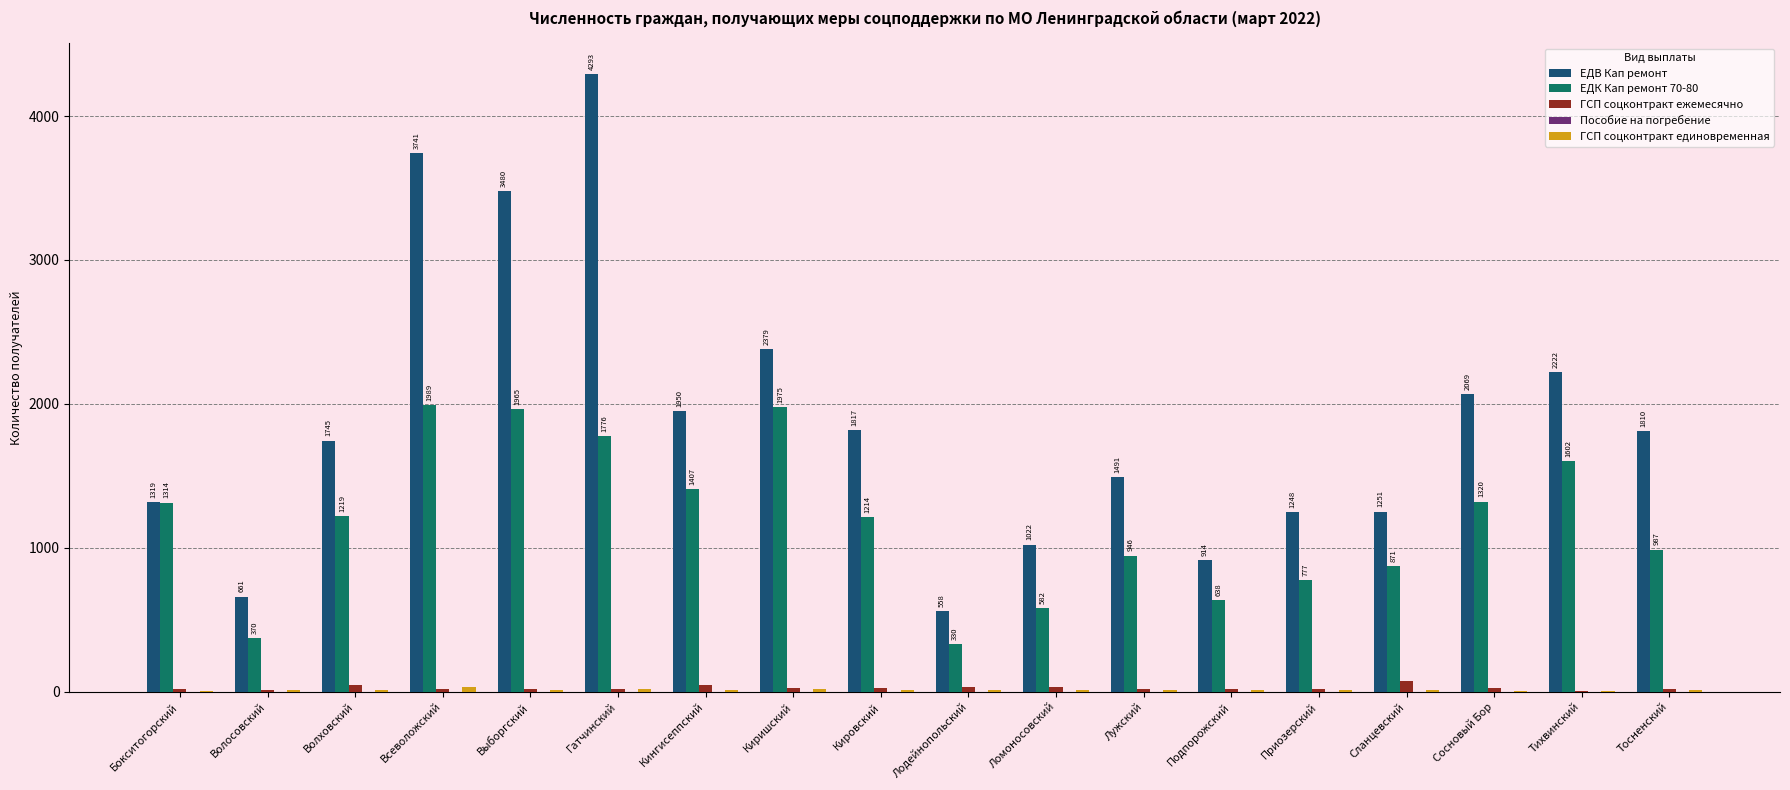

At which category is the sum across all series the highest?

Гатчинский